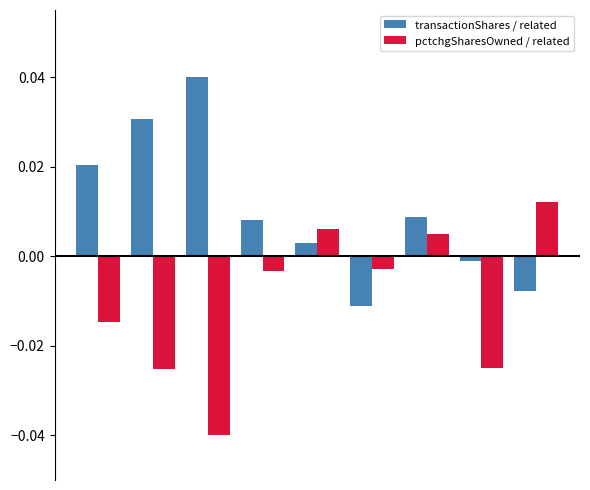

Count the number of data series in this chart.

2